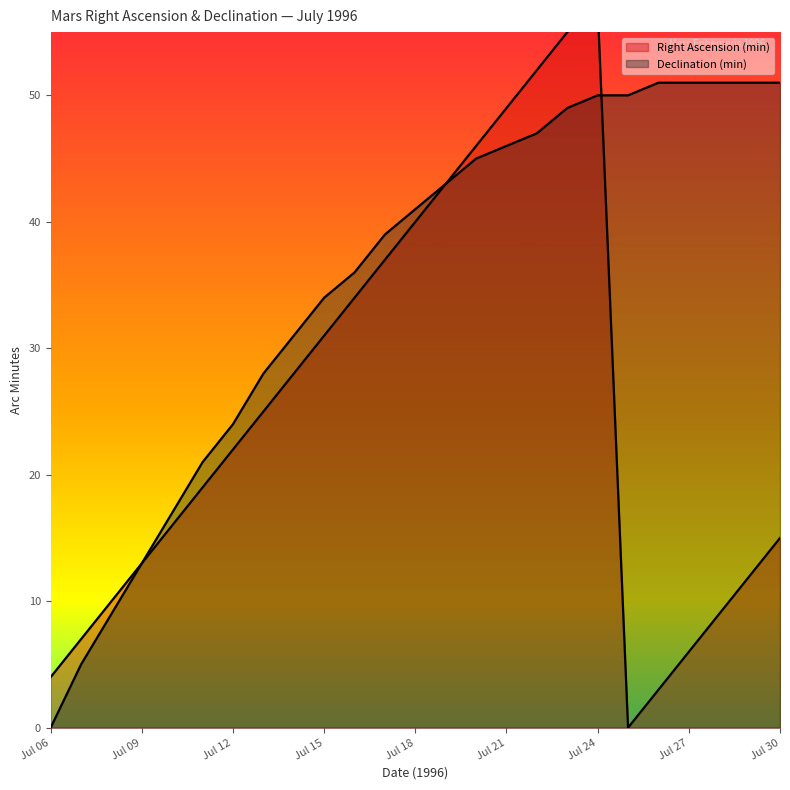

How many data points in Right Ascension (min) are above 22?

12